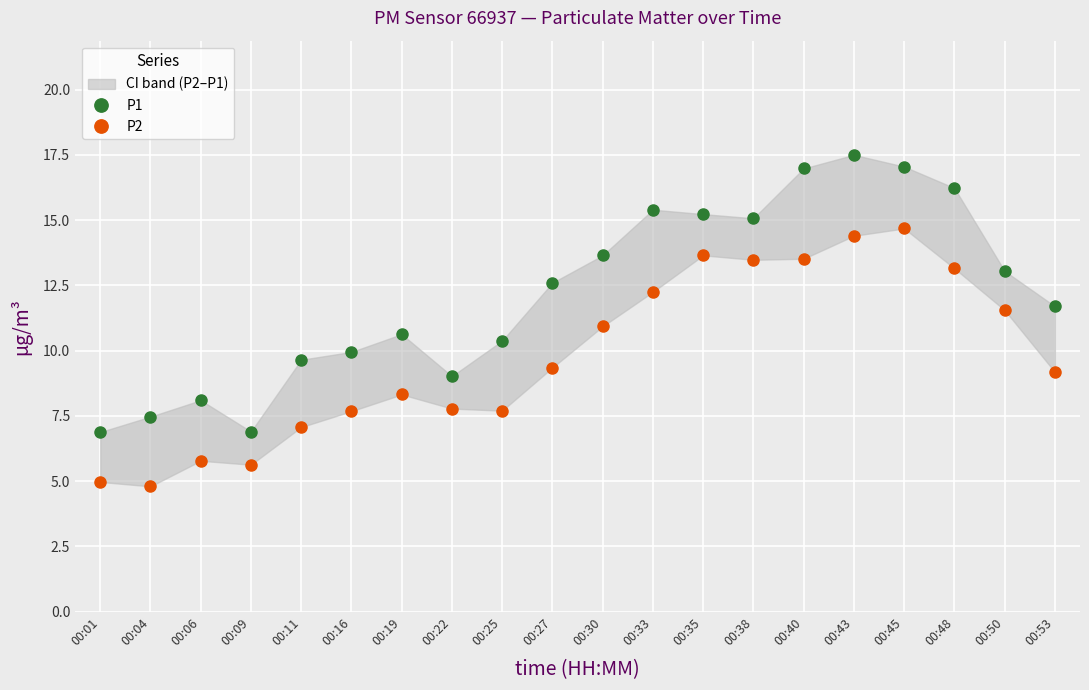

Does the chart display data point markers on the line(s)?

Yes